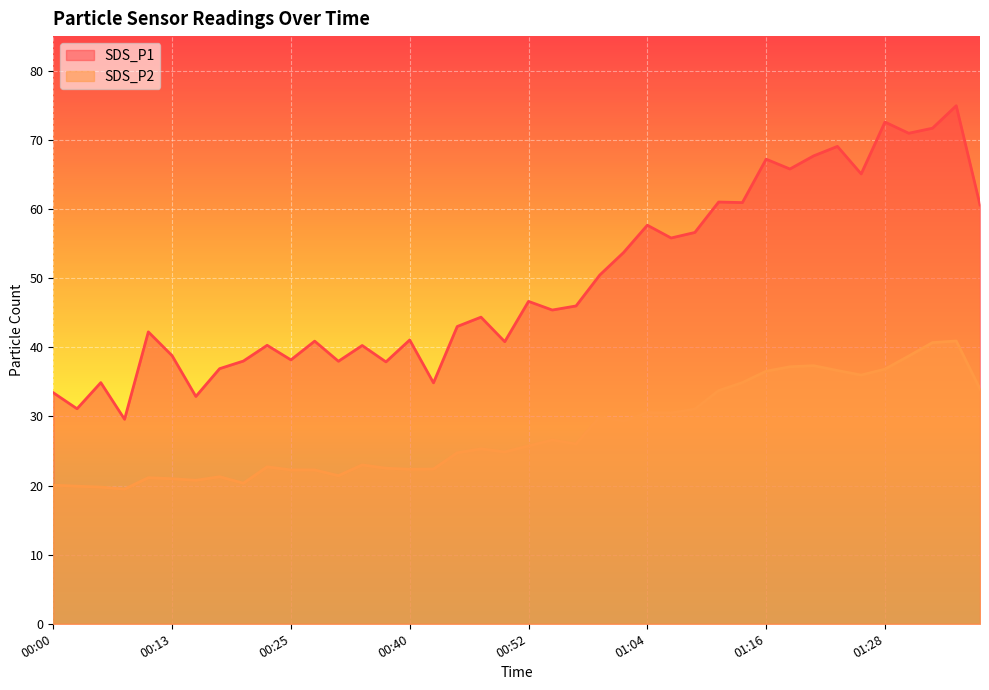

How many data points does each series have?

40